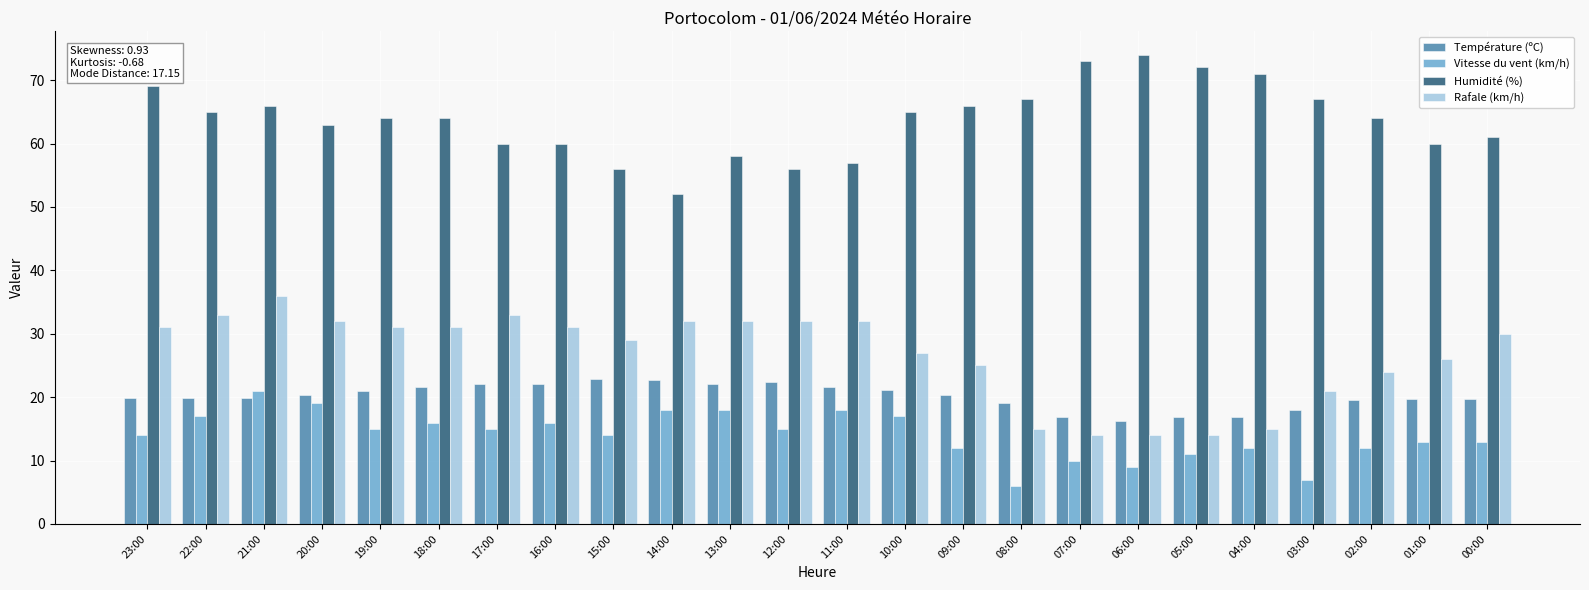

What are all the series names shown in the legend?

Température (ºC), Vitesse du vent (km/h), Humidité (%), Rafale (km/h)